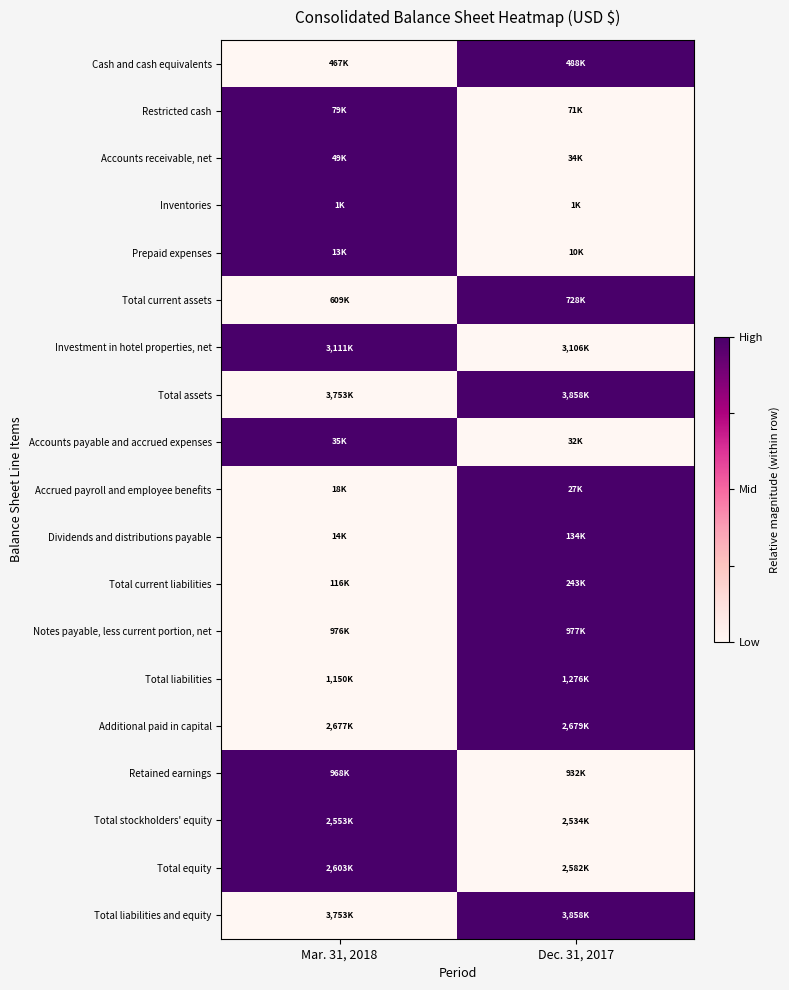

What is the difference between the highest and lowest values at Dec. 31, 2017?

1